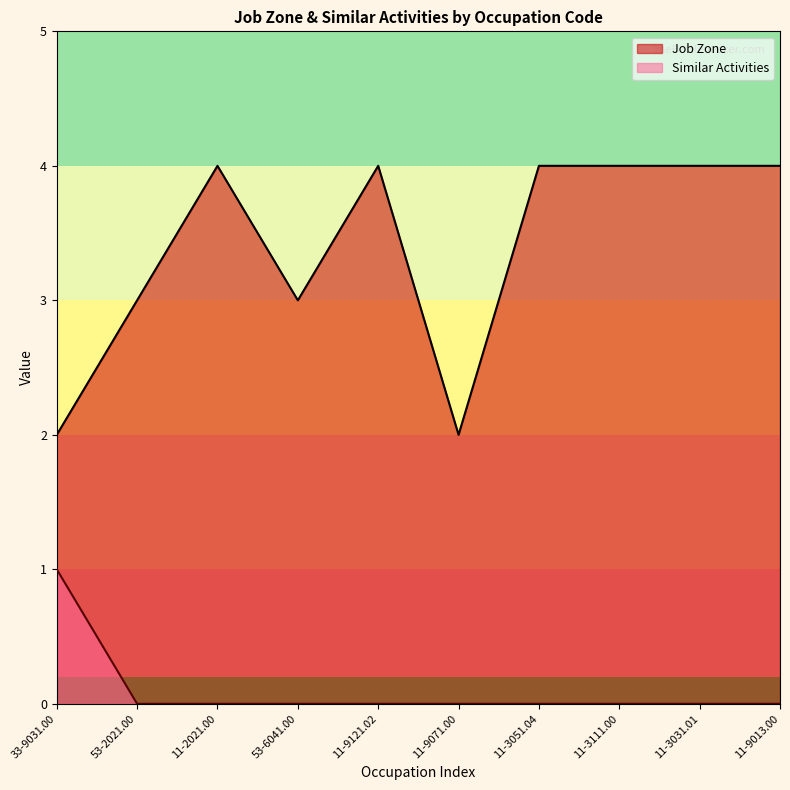

What is the sum of the Job Zone values at 11-9071.00 and 11-3031.01?

6